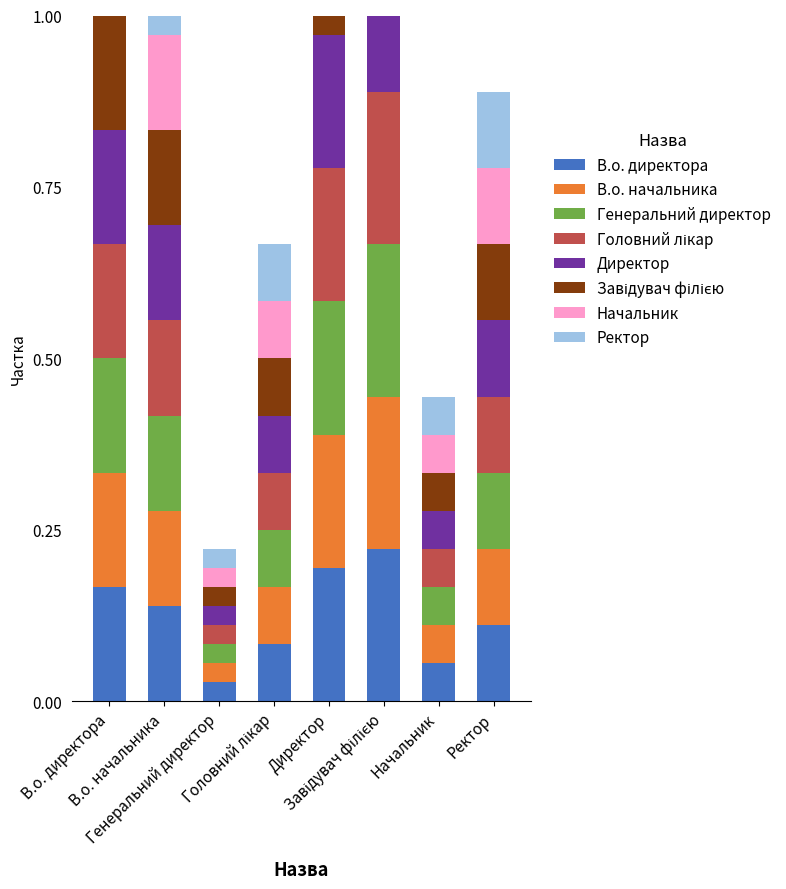

Reading left to right, what are all the values shown in this chart?

0.2	0.1	0.0	0.1	0.2	0.2	0.1	0.1